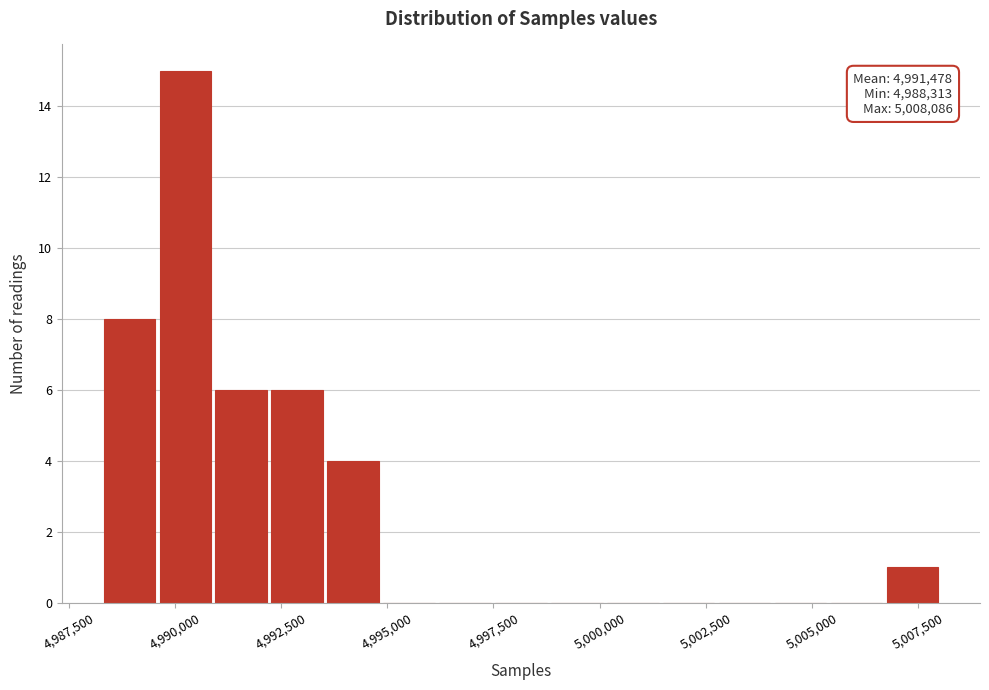

Read against the x-axis, roughly where is the centre of the tallest bar?

4990000